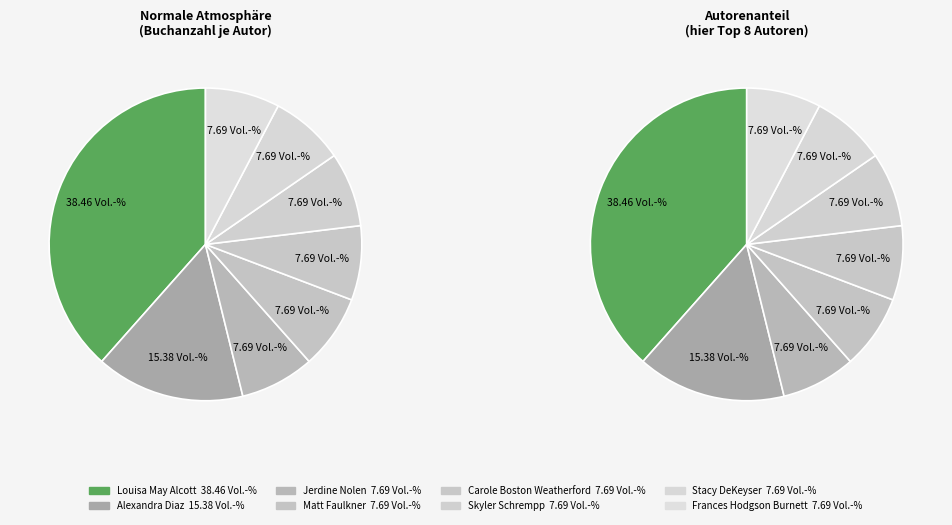

Which category has the smallest portion of the pie?

Carole Boston Weatherford